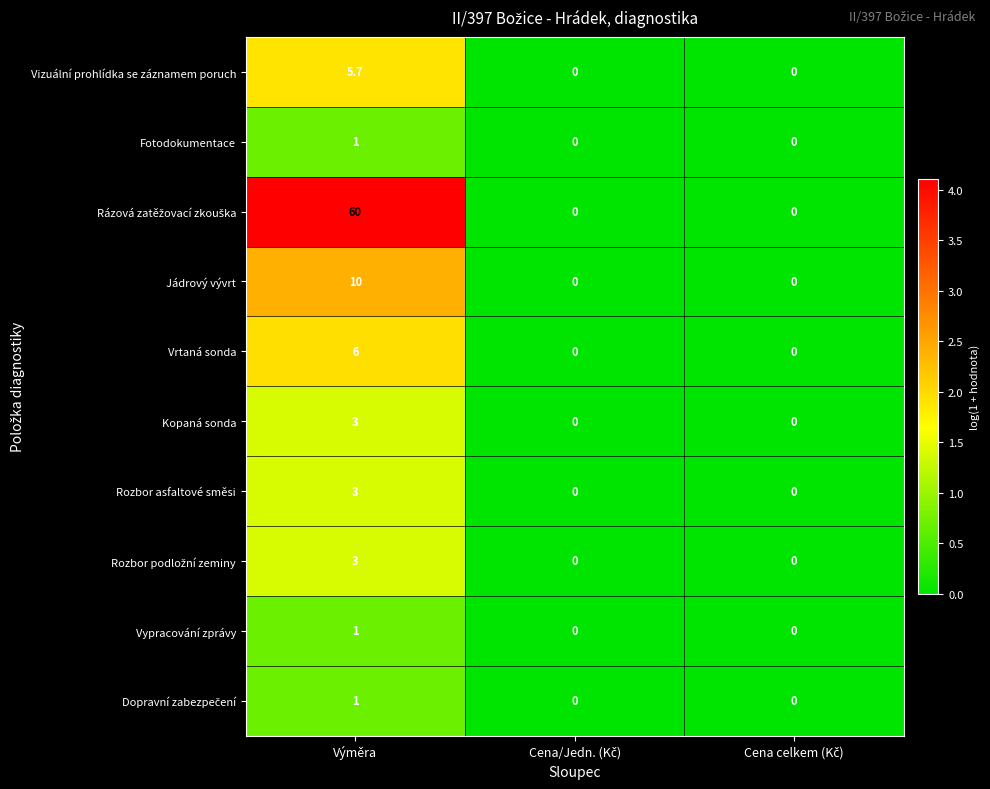

What is the spread (max minus min) of values at Výměra?

59.0